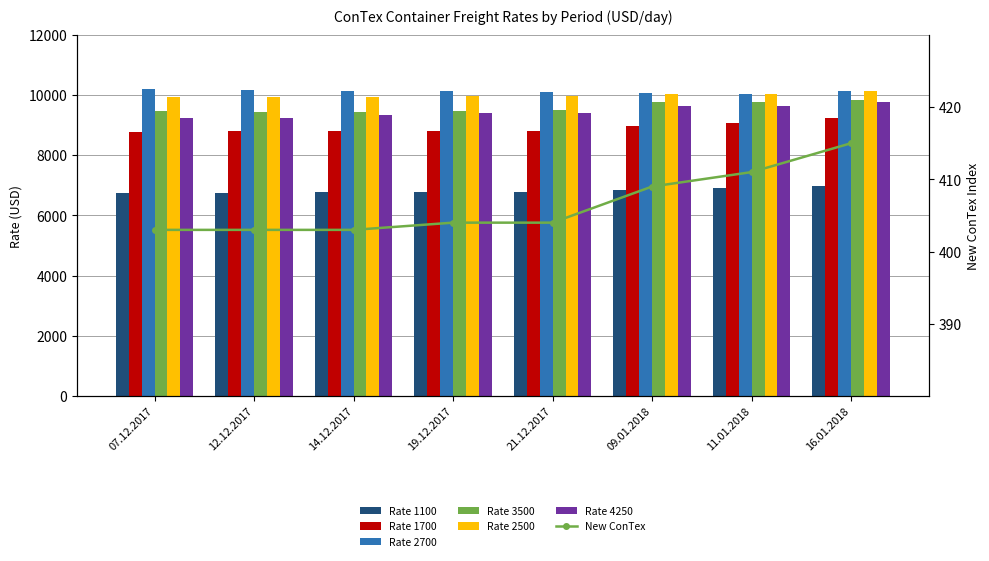

At which category is the sum across all series the highest?

16.01.2018